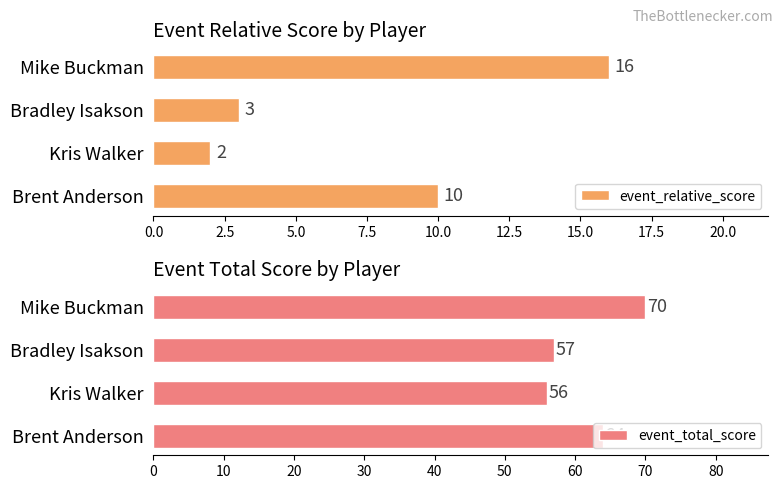

What is the minimum value shown in the chart?

2